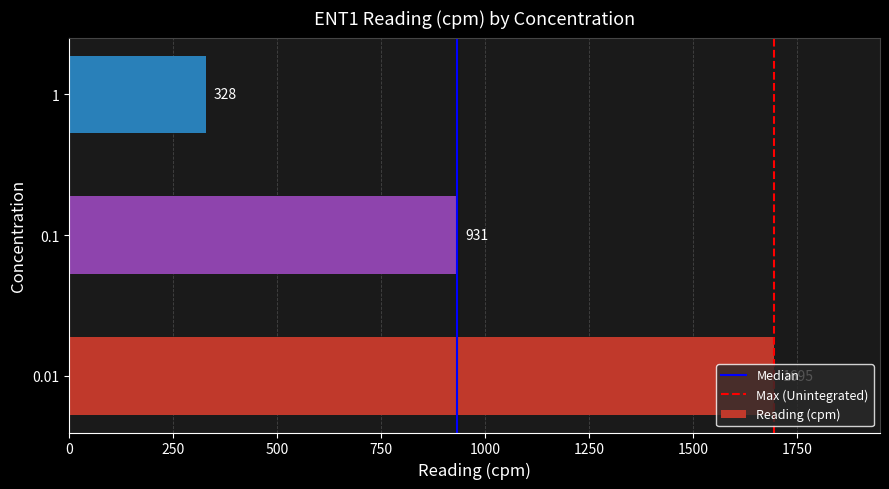

The value at 1 is 328. True or false?

True